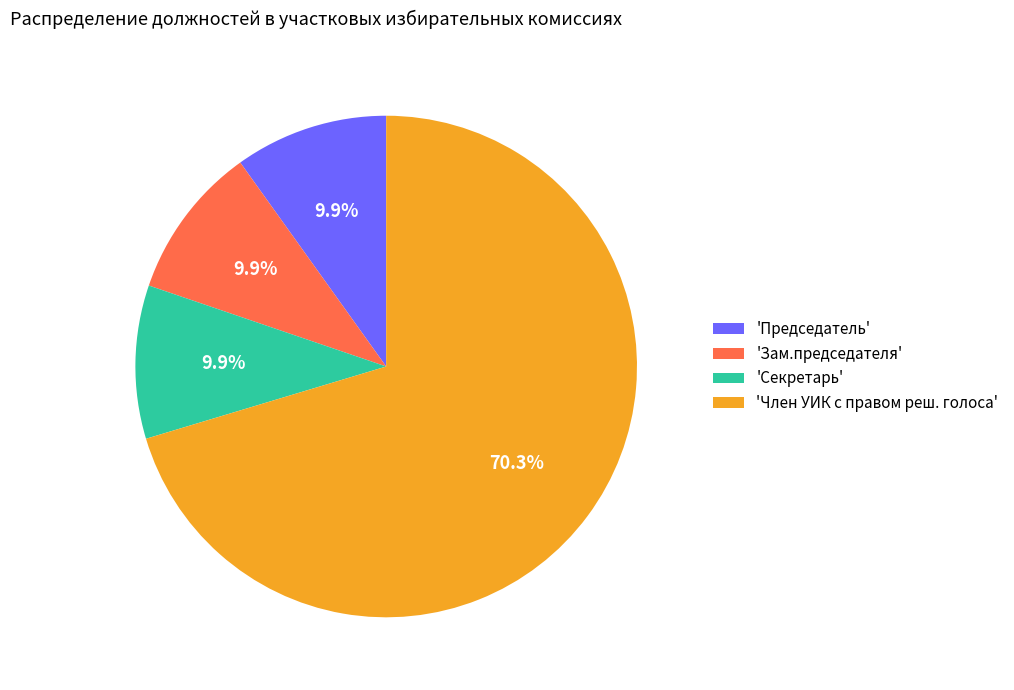

Does any single category account for the majority?

Yes